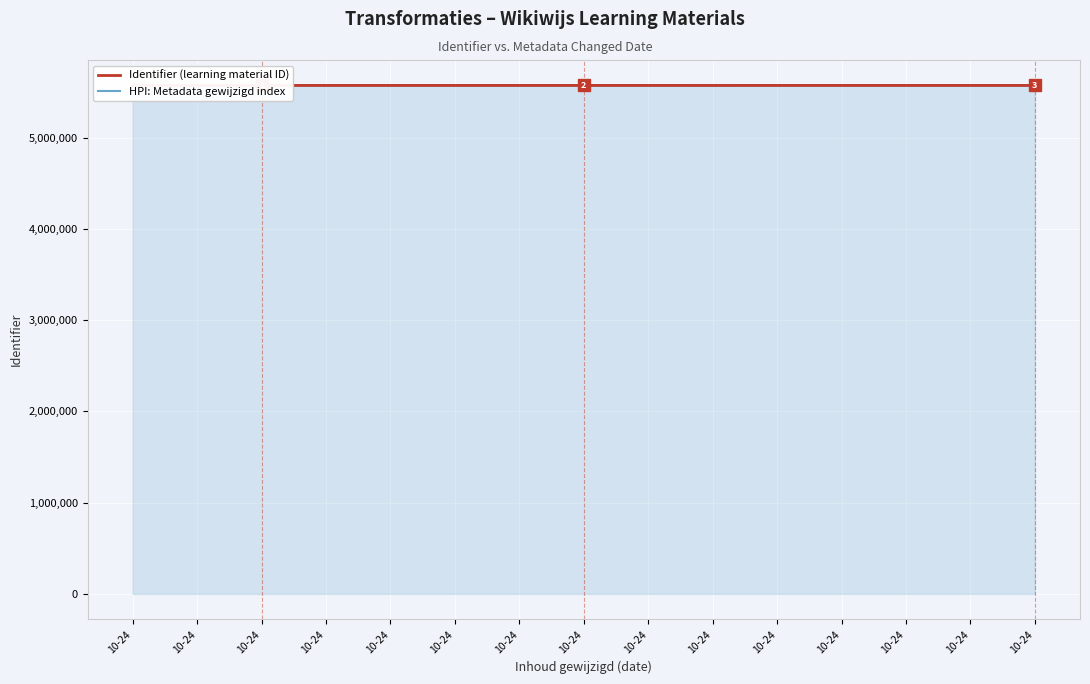

How many data points in HPI: Metadata gewijzigd index are above 5570540?

7